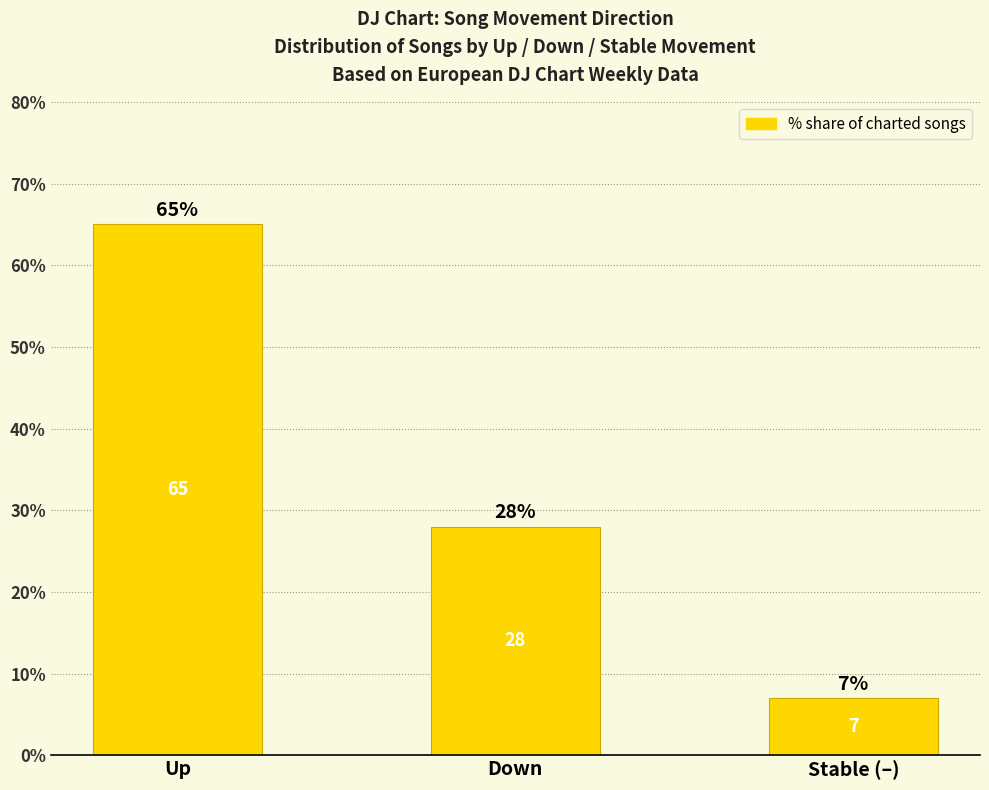

What is the label of the 3rd bar from the right?

Up